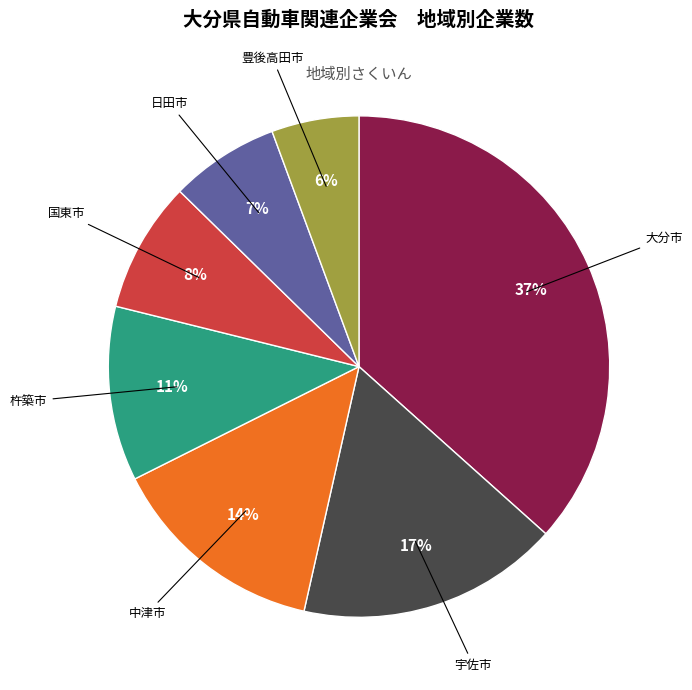

Is there any slice that represents more than half of the pie?

No